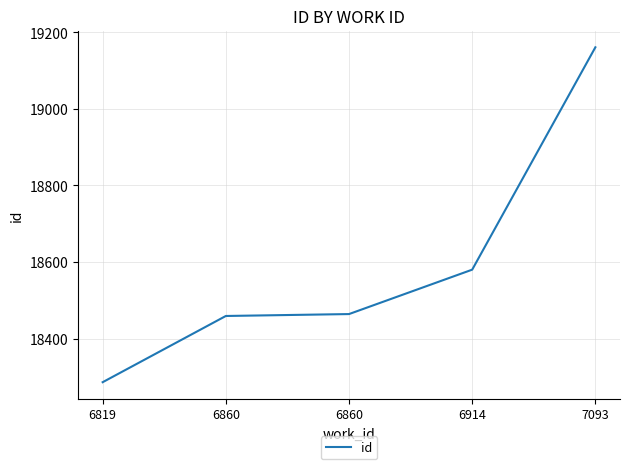

List the labels in order of value, smallest first.

6819, 6860, 6860, 6914, 7093